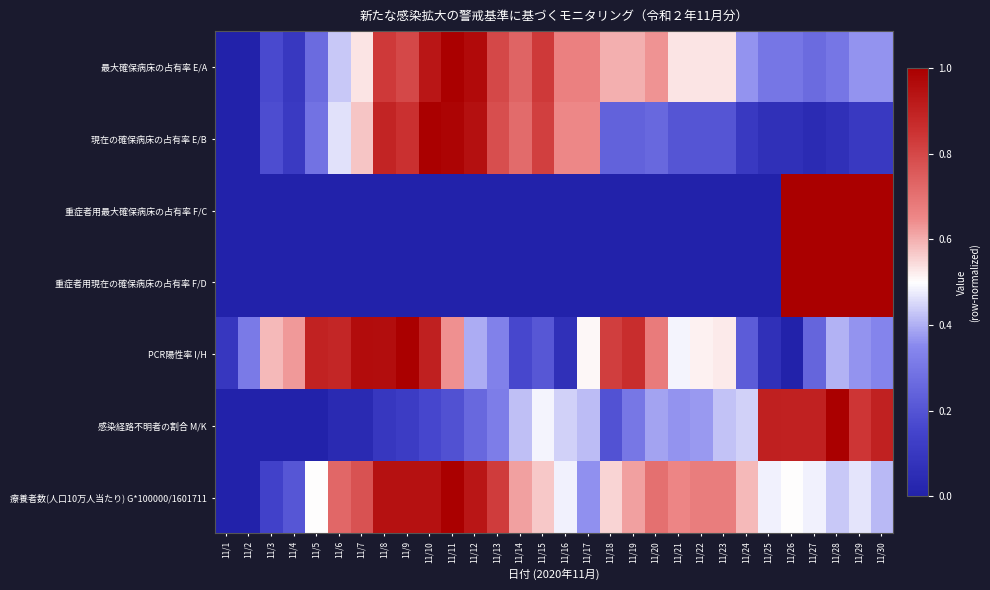

Reading left to right, list all the values displayed in this chart.

最大確保病床の占有率 E/A: 11/1=0.0	11/2=0.0	11/3=0.2	11/4=0.1	11/5=0.3	11/6=0.4	11/7=0.5	11/8=0.8	11/9=0.8	11/10=0.9	11/11=1.0	11/12=1.0	11/13=0.8	11/14=0.7	11/15=0.8	11/16=0.7	11/17=0.7	11/18=0.6	11/19=0.6	11/20=0.6	11/21=0.5	11/22=0.5	11/23=0.5	11/24=0.4	11/25=0.3	11/26=0.3	11/27=0.3	11/28=0.3	11/29=0.4	11/30=0.4
現在の確保病床の占有率 E/B: 11/1=0.0	11/2=0.0	11/3=0.2	11/4=0.1	11/5=0.3	11/6=0.5	11/7=0.6	11/8=0.9	11/9=0.9	11/10=1.0	11/11=1.0	11/12=1.0	11/13=0.8	11/14=0.7	11/15=0.8	11/16=0.7	11/17=0.7	11/18=0.2	11/19=0.2	11/20=0.3	11/21=0.2	11/22=0.2	11/23=0.2	11/24=0.1	11/25=0.1	11/26=0.1	11/27=0.0	11/28=0.1	11/29=0.1	11/30=0.1
重症者用最大確保病床の占有率 F/C: 11/1=0.0	11/2=0.0	11/3=0.0	11/4=0.0	11/5=0.0	11/6=0.0	11/7=0.0	11/8=0.0	11/9=0.0	11/10=0.0	11/11=0.0	11/12=0.0	11/13=0.0	11/14=0.0	11/15=0.0	11/16=0.0	11/17=0.0	11/18=0.0	11/19=0.0	11/20=0.0	11/21=0.0	11/22=0.0	11/23=0.0	11/24=0.0	11/25=0.0	11/26=1.0	11/27=1.0	11/28=1.0	11/29=1.0	11/30=1.0
重症者用現在の確保病床の占有率 F/D: 11/1=0.0	11/2=0.0	11/3=0.0	11/4=0.0	11/5=0.0	11/6=0.0	11/7=0.0	11/8=0.0	11/9=0.0	11/10=0.0	11/11=0.0	11/12=0.0	11/13=0.0	11/14=0.0	11/15=0.0	11/16=0.0	11/17=0.0	11/18=0.0	11/19=0.0	11/20=0.0	11/21=0.0	11/22=0.0	11/23=0.0	11/24=0.0	11/25=0.0	11/26=1.0	11/27=1.0	11/28=1.0	11/29=1.0	11/30=1.0
PCR陽性率 I/H: 11/1=0.1	11/2=0.3	11/3=0.6	11/4=0.6	11/5=0.9	11/6=0.9	11/7=1.0	11/8=1.0	11/9=1.0	11/10=0.9	11/11=0.6	11/12=0.4	11/13=0.3	11/14=0.2	11/15=0.2	11/16=0.1	11/17=0.5	11/18=0.8	11/19=0.9	11/20=0.7	11/21=0.5	11/22=0.5	11/23=0.5	11/24=0.2	11/25=0.1	11/26=0.0	11/27=0.2	11/28=0.4	11/29=0.4	11/30=0.3
感染経路不明者の割合 M/K: 11/1=0.0	11/2=0.0	11/3=0.0	11/4=0.0	11/5=0.0	11/6=0.0	11/7=0.0	11/8=0.1	11/9=0.1	11/10=0.2	11/11=0.2	11/12=0.3	11/13=0.3	11/14=0.4	11/15=0.5	11/16=0.4	11/17=0.4	11/18=0.2	11/19=0.3	11/20=0.4	11/21=0.4	11/22=0.4	11/23=0.4	11/24=0.4	11/25=0.9	11/26=0.9	11/27=0.9	11/28=1.0	11/29=0.8	11/30=0.9
療養者数(人口10万人当たり) G*100000/1601711: 11/1=0.0	11/2=0.0	11/3=0.1	11/4=0.2	11/5=0.5	11/6=0.7	11/7=0.8	11/8=0.9	11/9=0.9	11/10=0.9	11/11=1.0	11/12=0.9	11/13=0.8	11/14=0.6	11/15=0.6	11/16=0.5	11/17=0.4	11/18=0.6	11/19=0.6	11/20=0.7	11/21=0.7	11/22=0.7	11/23=0.7	11/24=0.6	11/25=0.5	11/26=0.5	11/27=0.5	11/28=0.4	11/29=0.5	11/30=0.4